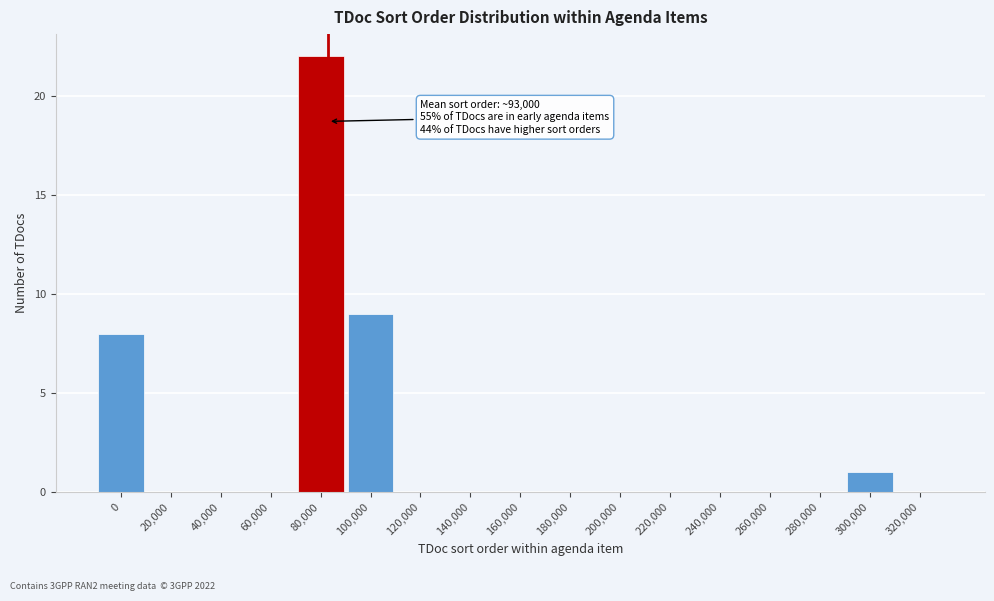

Reading left to right, transcribe all the data shown in this chart.

0=8	20,000=0	40,000=0	60,000=0	80,000=22	100,000=9	120,000=0	140,000=0	160,000=0	180,000=0	200,000=0	220,000=0	240,000=0	260,000=0	280,000=0	300,000=1	320,000=0